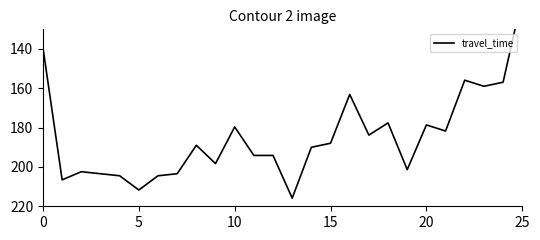

True or false: the data shows 211.6 at 23.

False